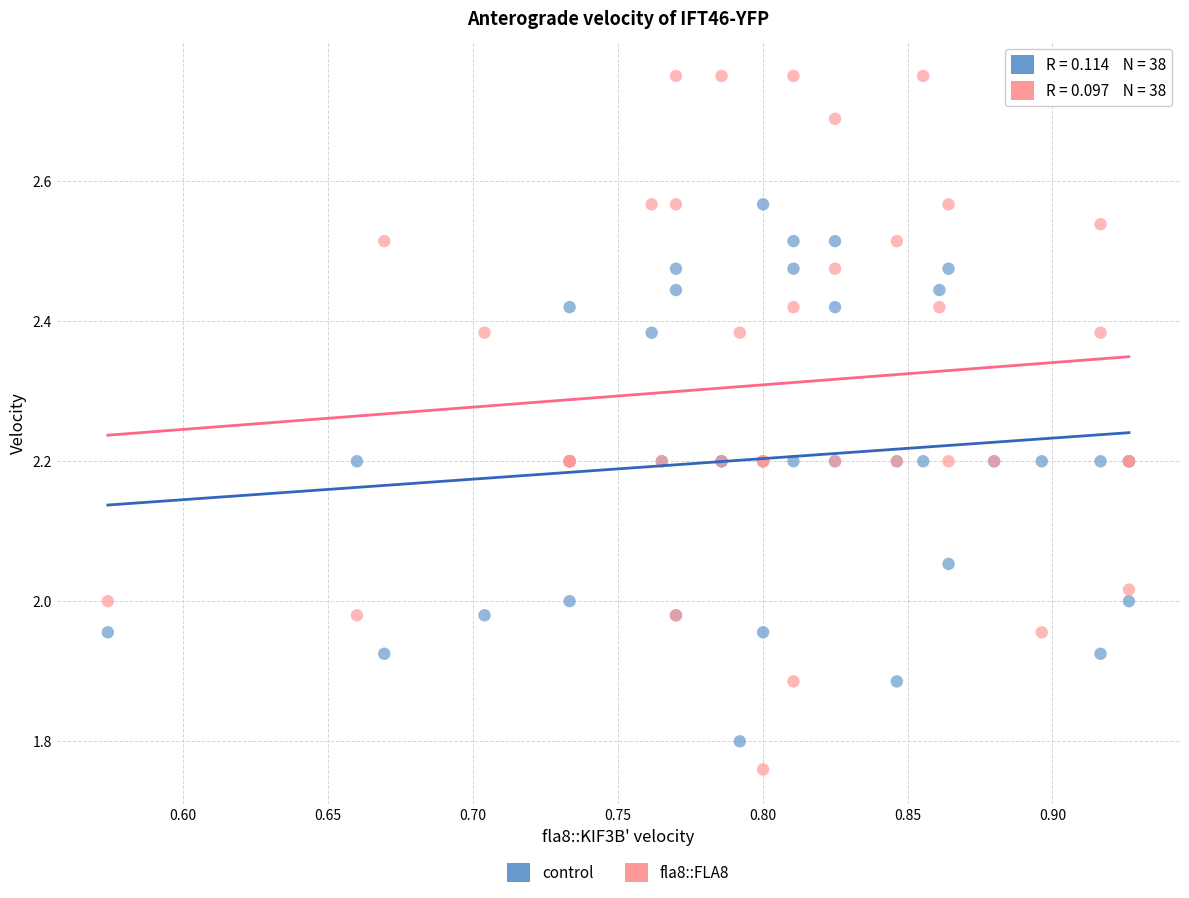

Which series has the largest Y range (max minus min)?

fla8::FLA8